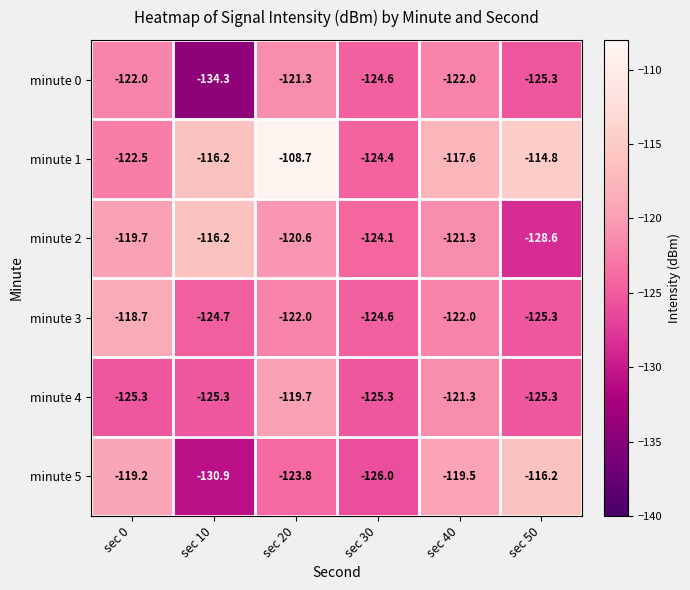

What is the difference between the second highest and minimum values in the minute 2 series?

8.9